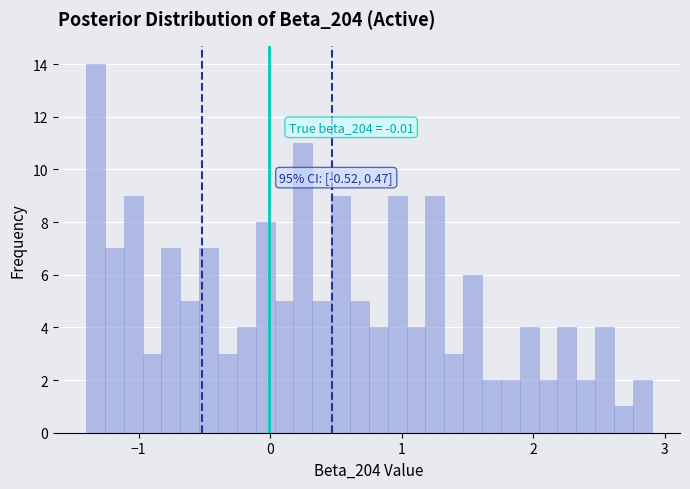

Read against the x-axis, roughly where is the centre of the tallest bar?

-1.3